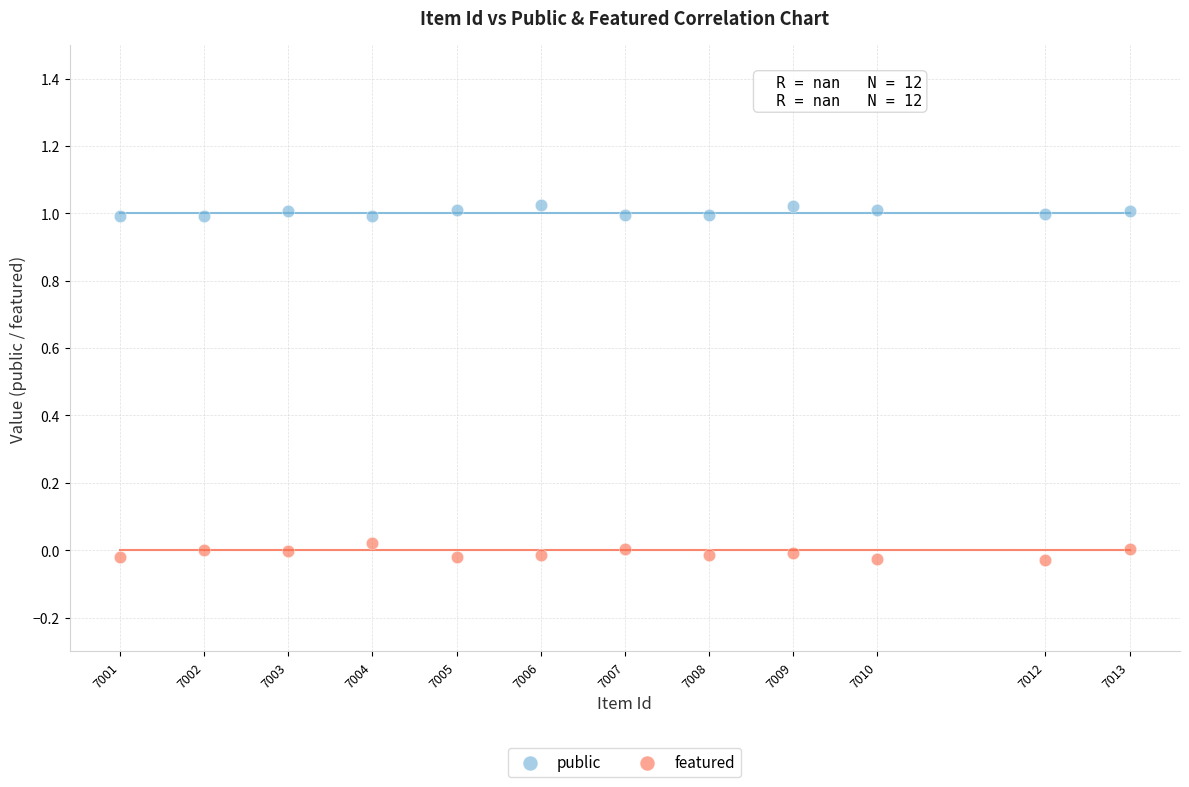

Across all data points, what is the range of X values (max minus min)?

12.0